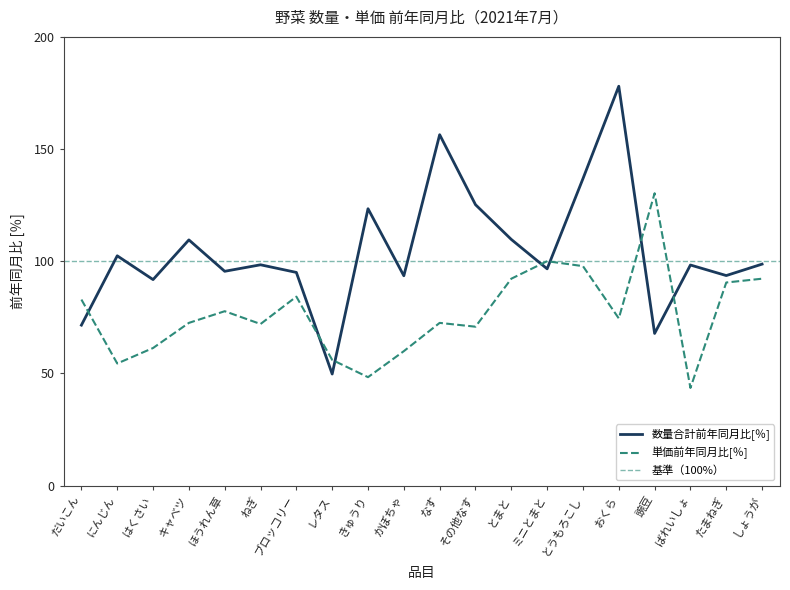

At which category is the sum across all series the highest?

おくら